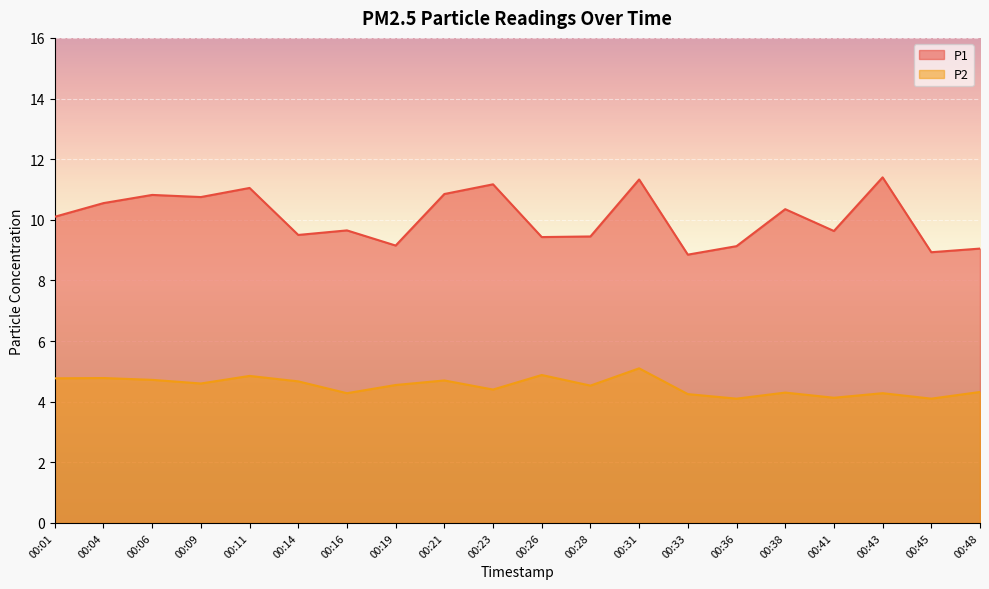

At which category does P2 reach its first local peak?

00:04